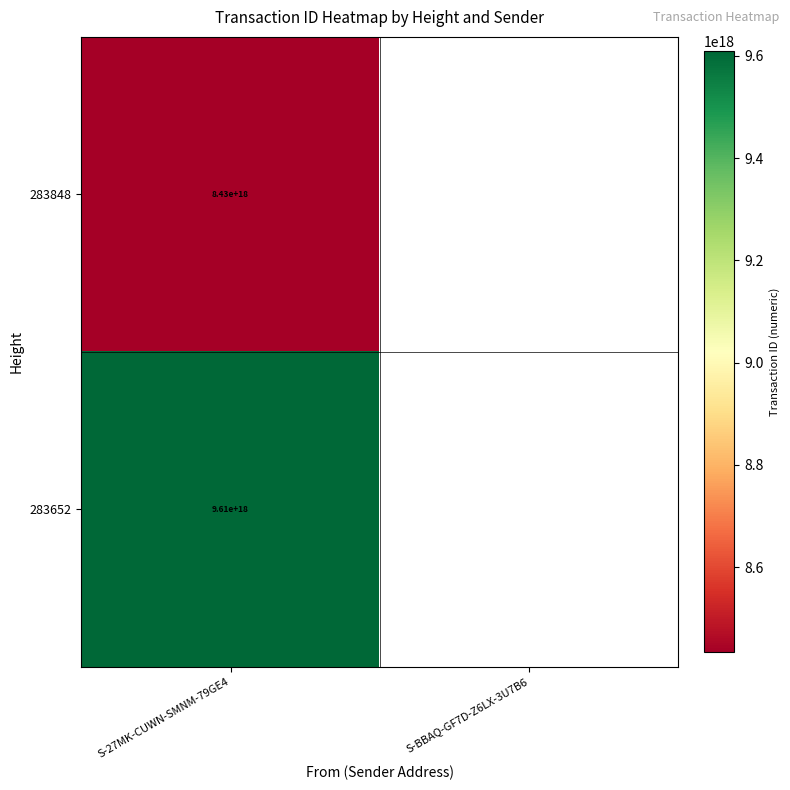

The 283652 series shows 16602286691849914368.0 at S-27MK-CUWN-SMNM-79GE4. True or false?

False